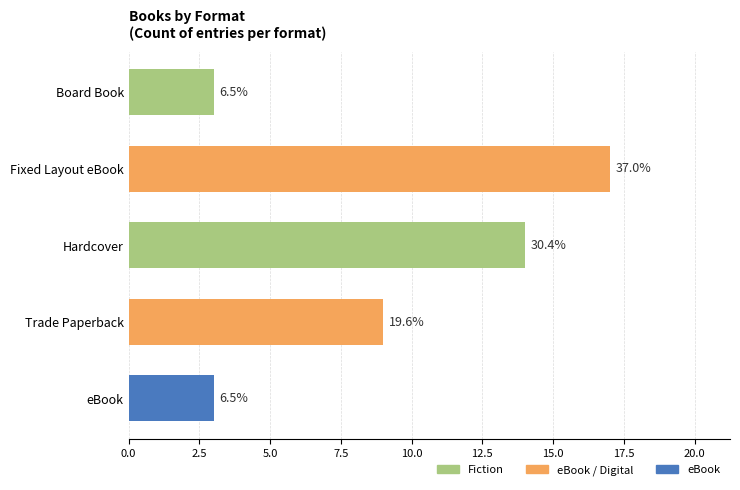

What is the greatest value displayed?

17